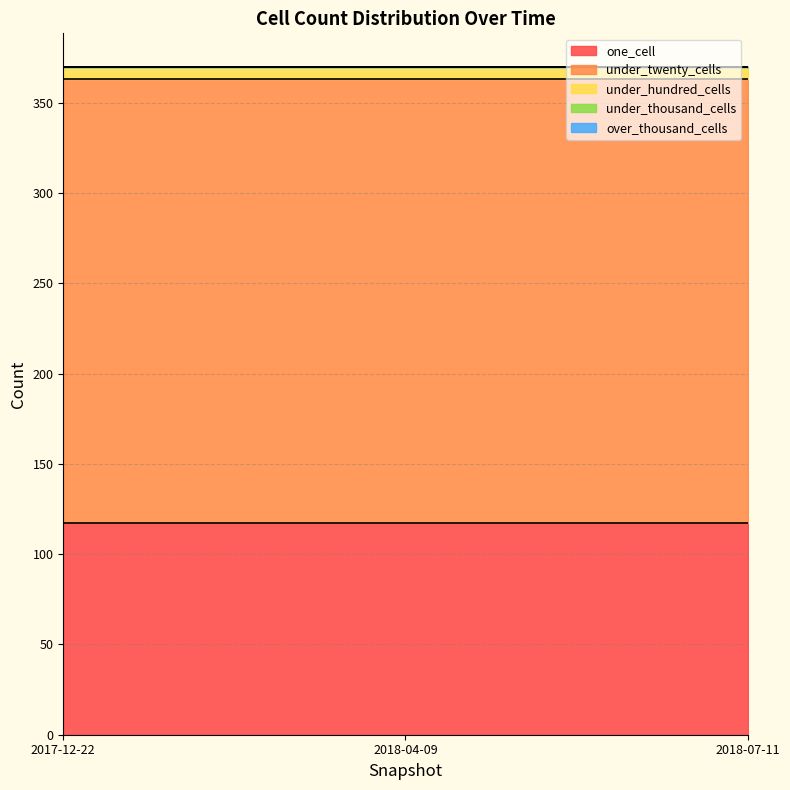

Reading right to left, what are all the values shown in this chart?

one_cell: 117	117	117
under_twenty_cells: 246	246	246
under_hundred_cells: 7	7	7
under_thousand_cells: 0	0	0
over_thousand_cells: 0	0	0